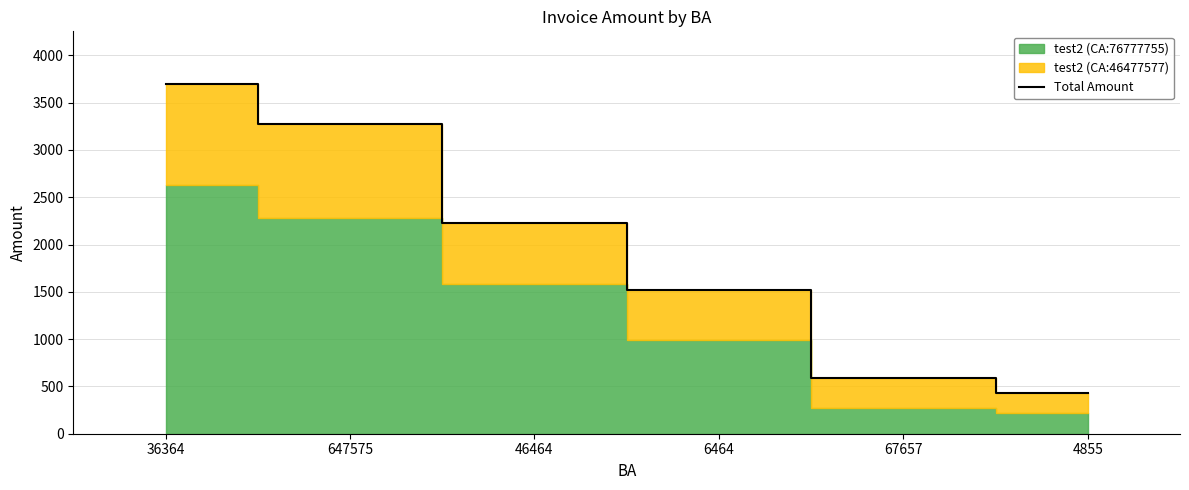

True or false: the data shows 1517.3 at 6464.

True